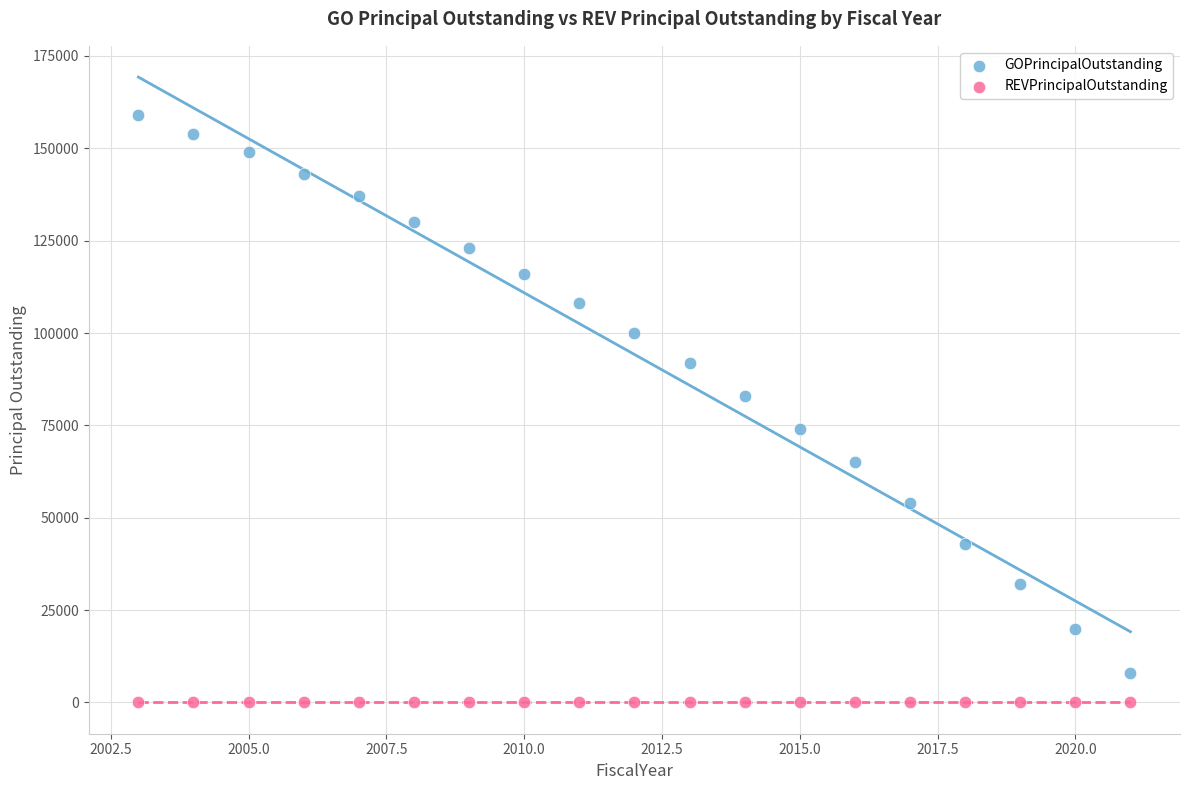

Which series contains the highest Y value?

GOPrincipalOutstanding